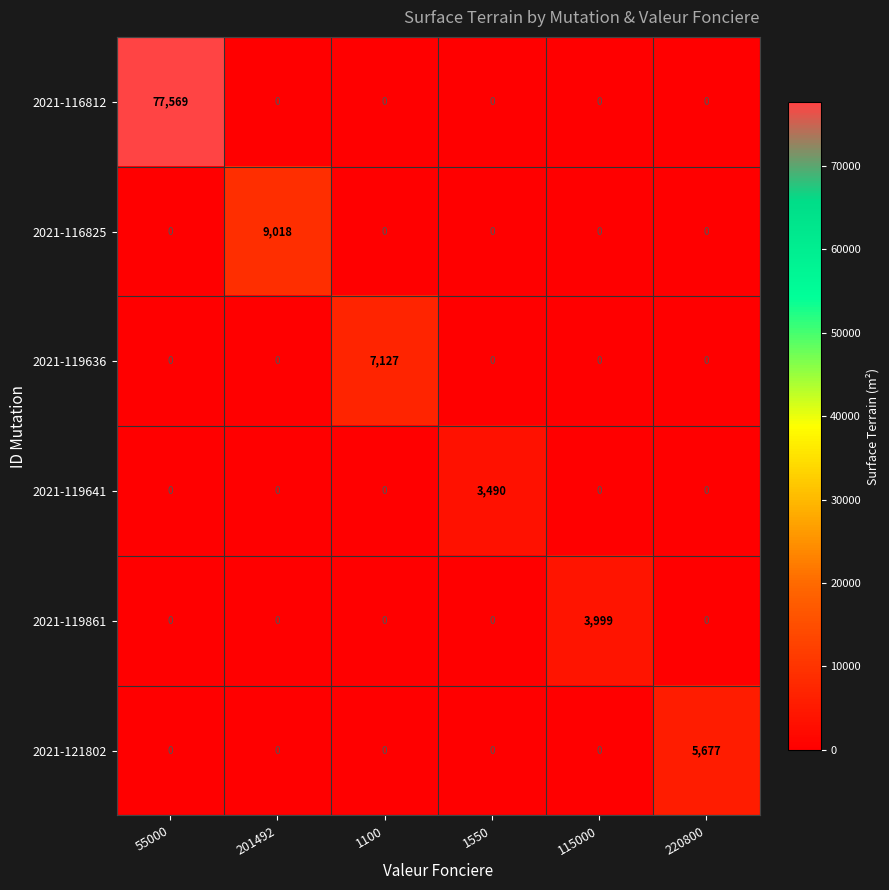

What is the difference between the highest and lowest values at 1100?

7127